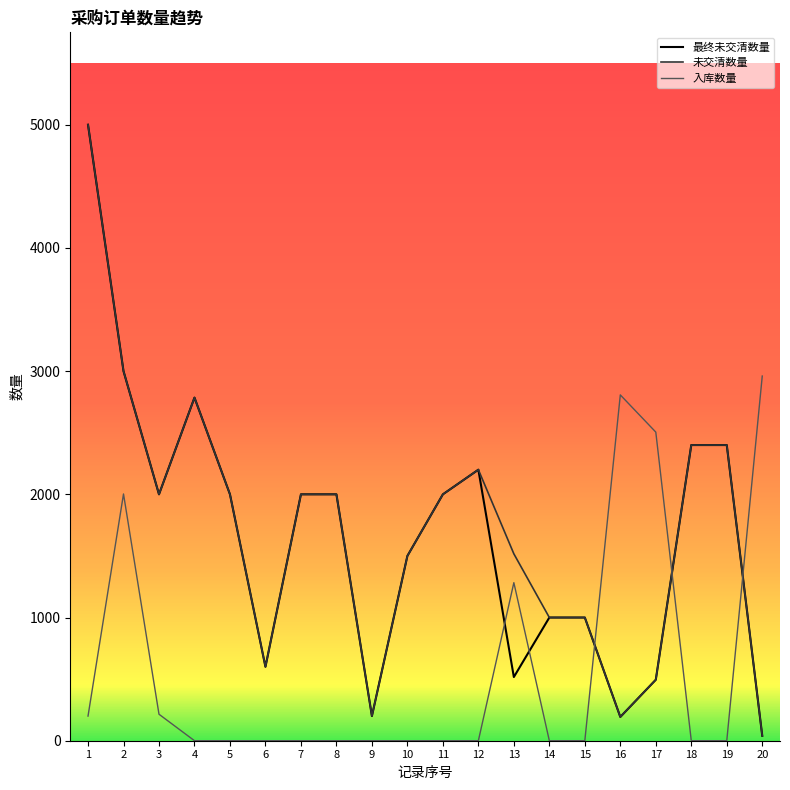

Is the value of 未交清数量 at 8 greater than the value of 入库数量 at 6?

Yes